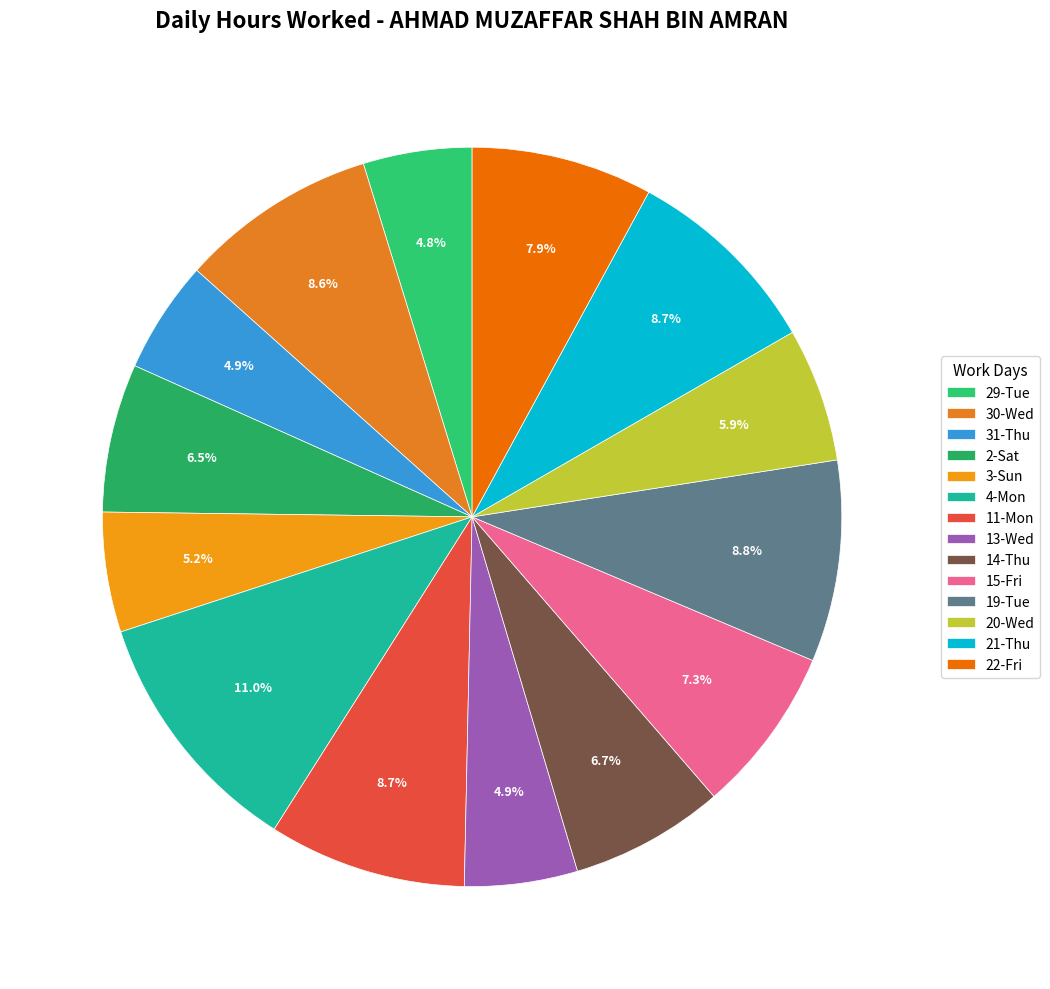

What is the smallest slice in the pie chart?

29-Tue